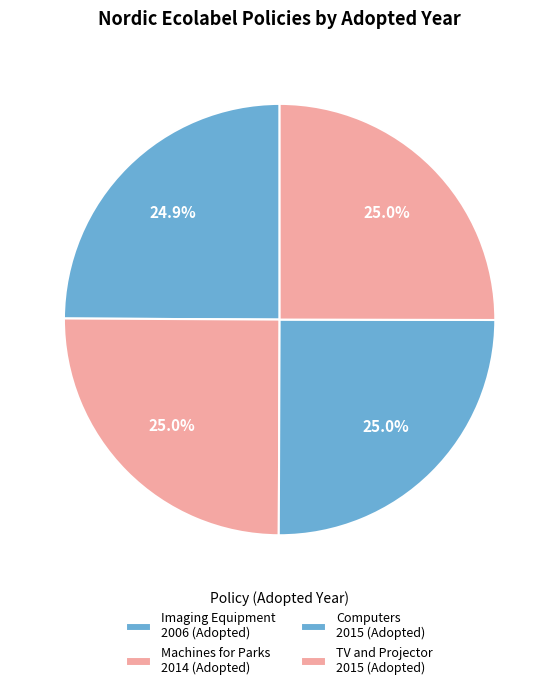

How many segments does this pie chart have?

4